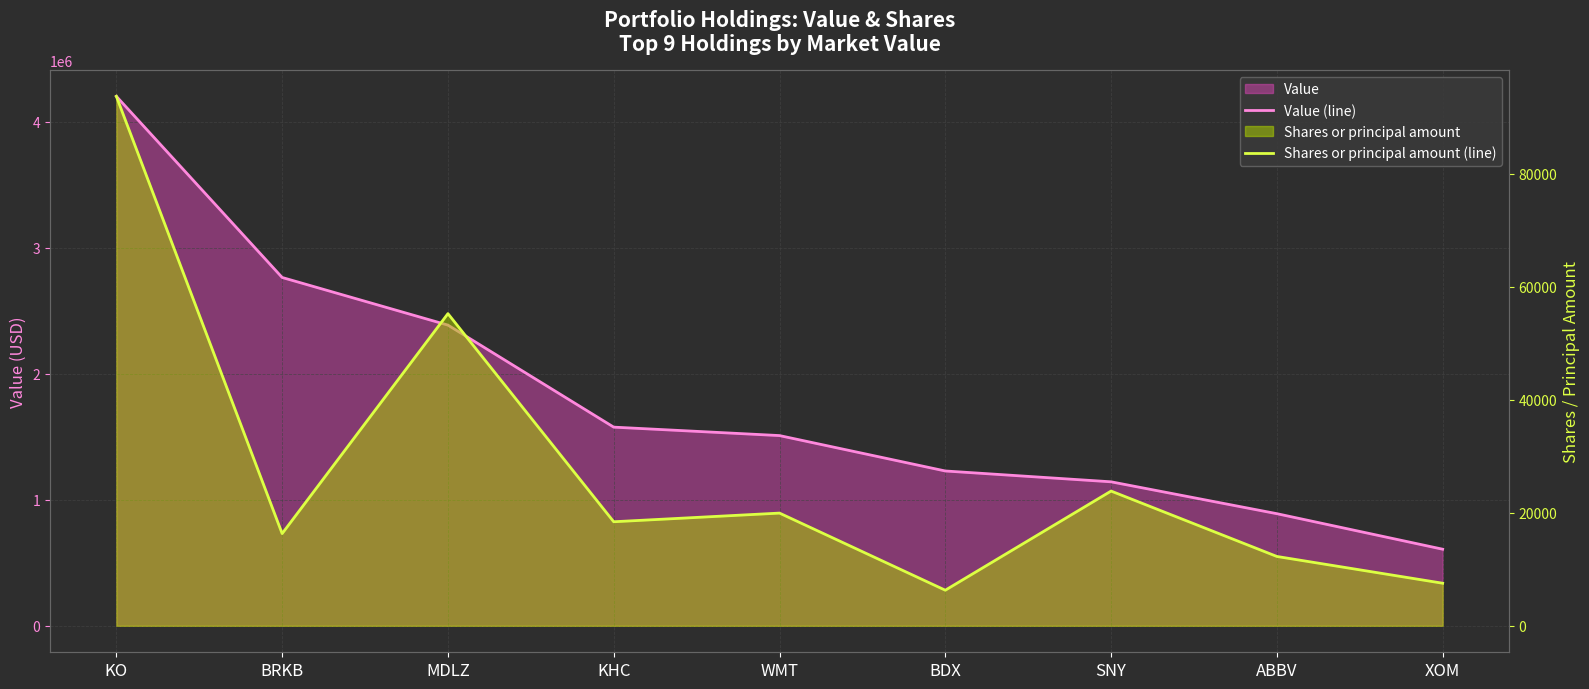

At KHC, list the series in order from largest to smallest.

Value (line), Shares or principal amount (line)